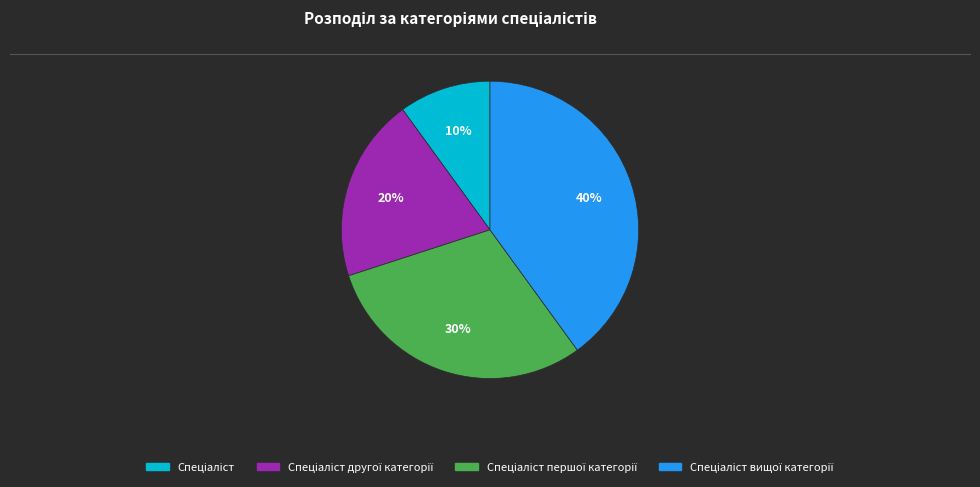

How many segments does this pie chart have?

4